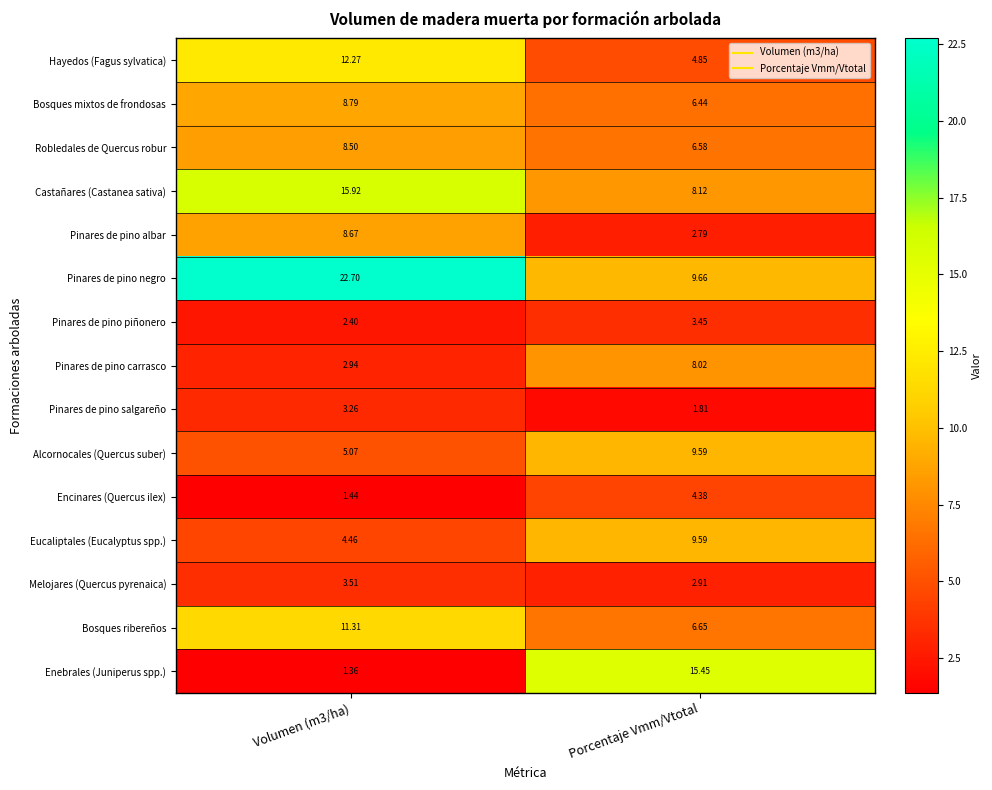

Which label corresponds to the largest value in the chart?

Volumen (m3/ha)